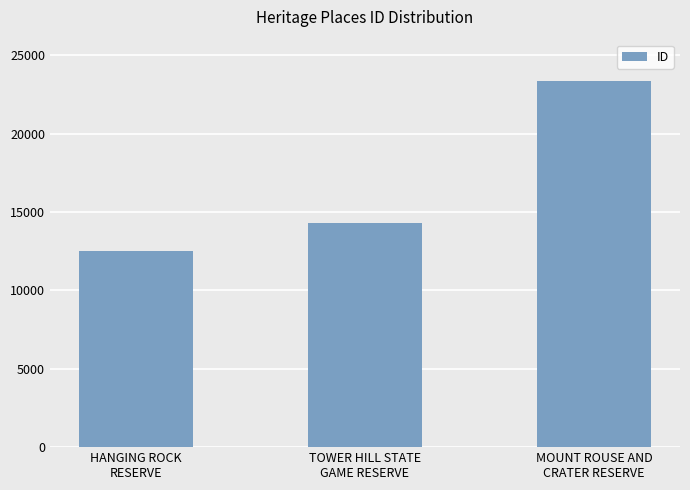

How many bars are there in total?

3